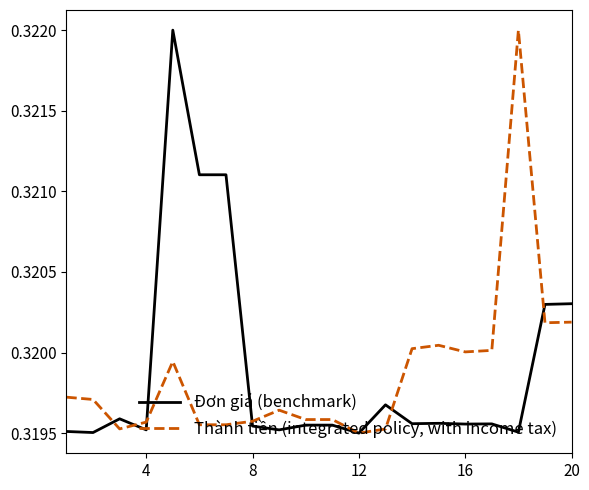

Rank the series by their average value, from lowest to highest.

Thành tiền (integrated policy, with income tax), Đơn giá (benchmark)